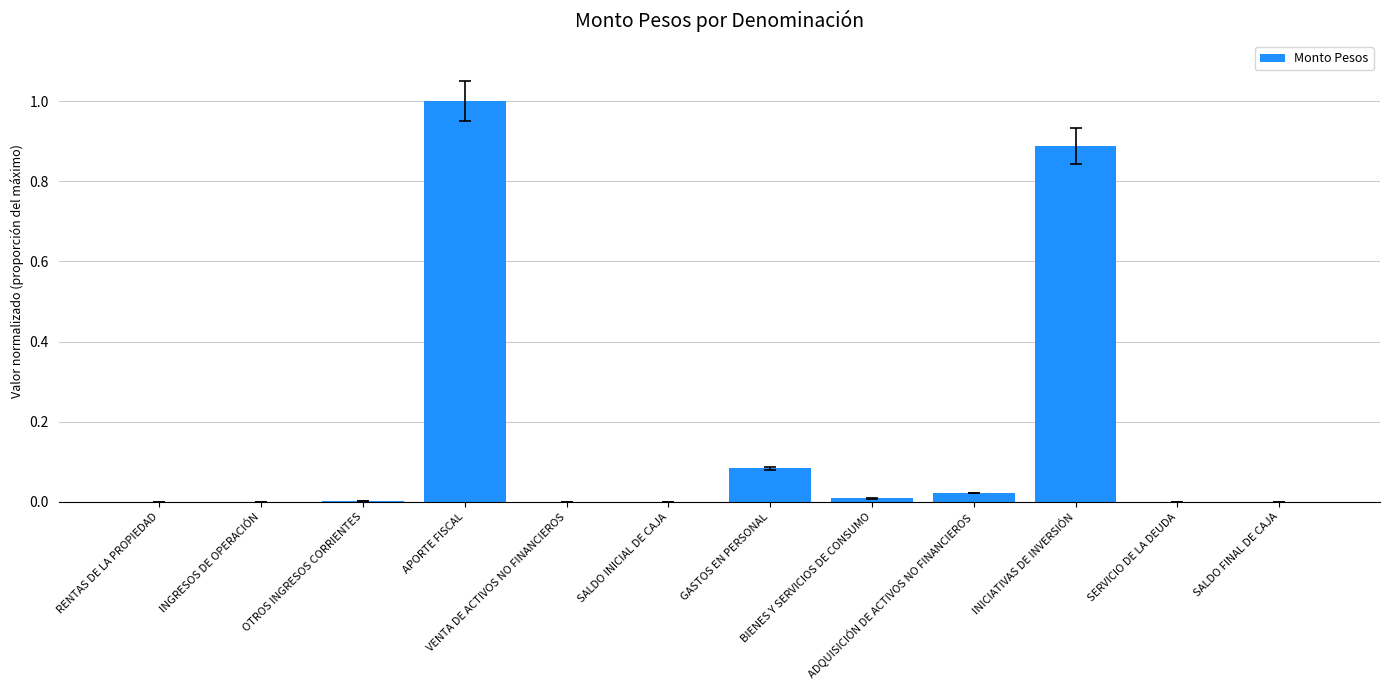

What is the greatest value displayed?

1.0